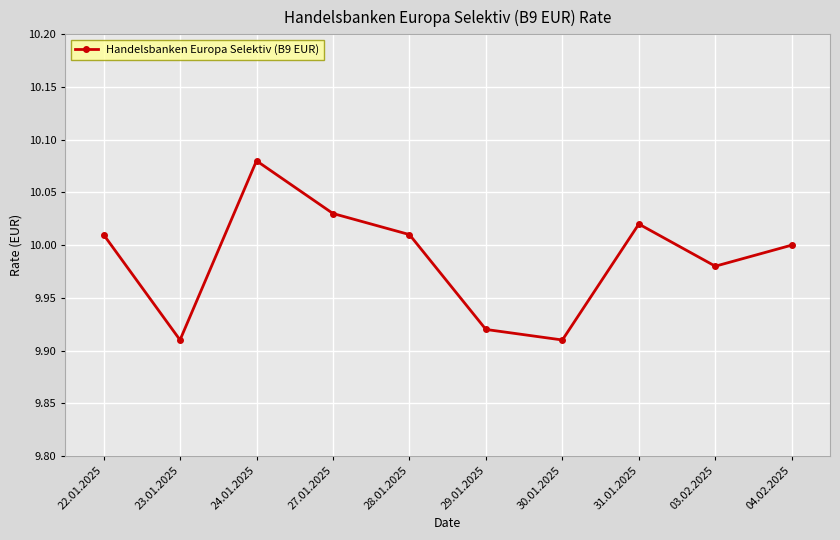

What position from the right is 22.01.2025?

10